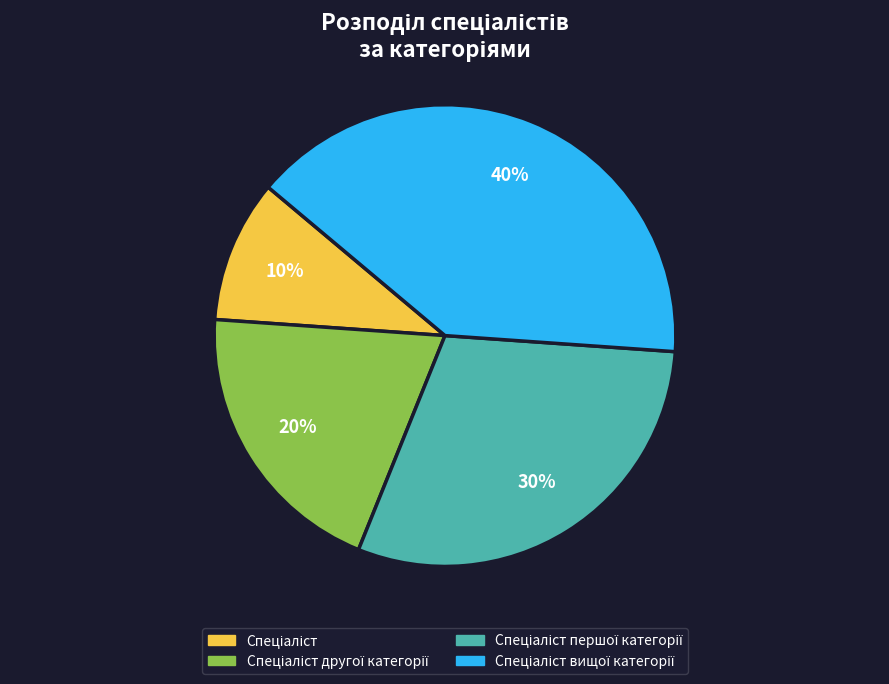

Does any single category account for the majority?

No